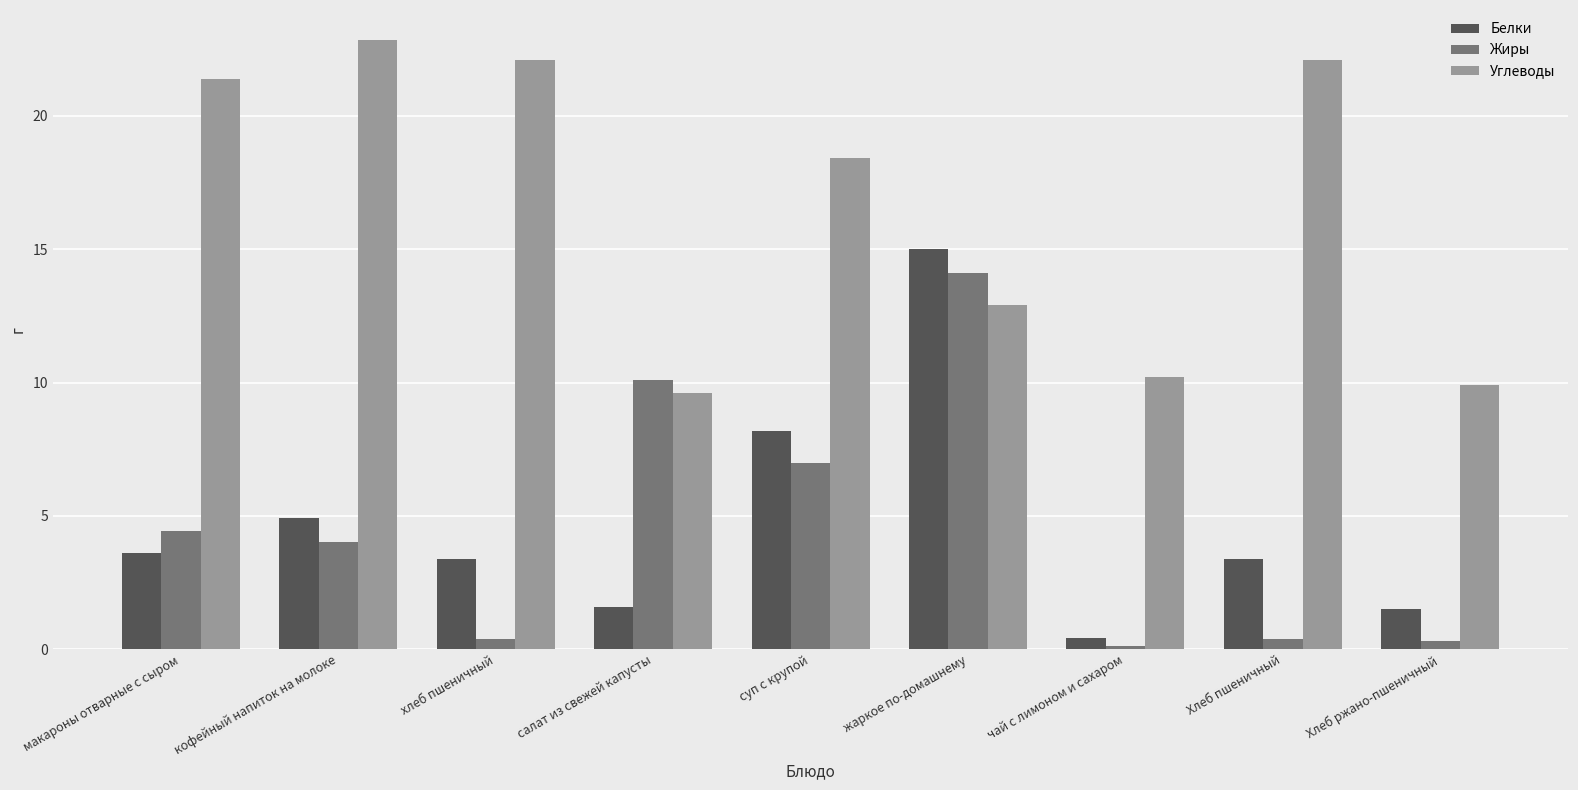

What is the smallest value displayed?

0.1